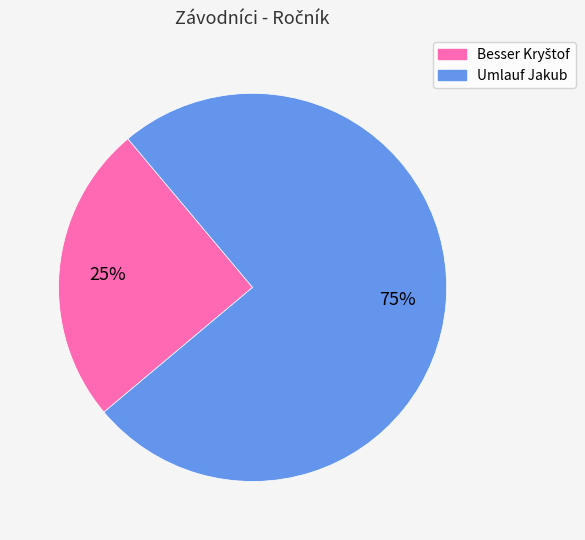

To the nearest percent, what percentage of the pie is Umlauf Jakub?

75%